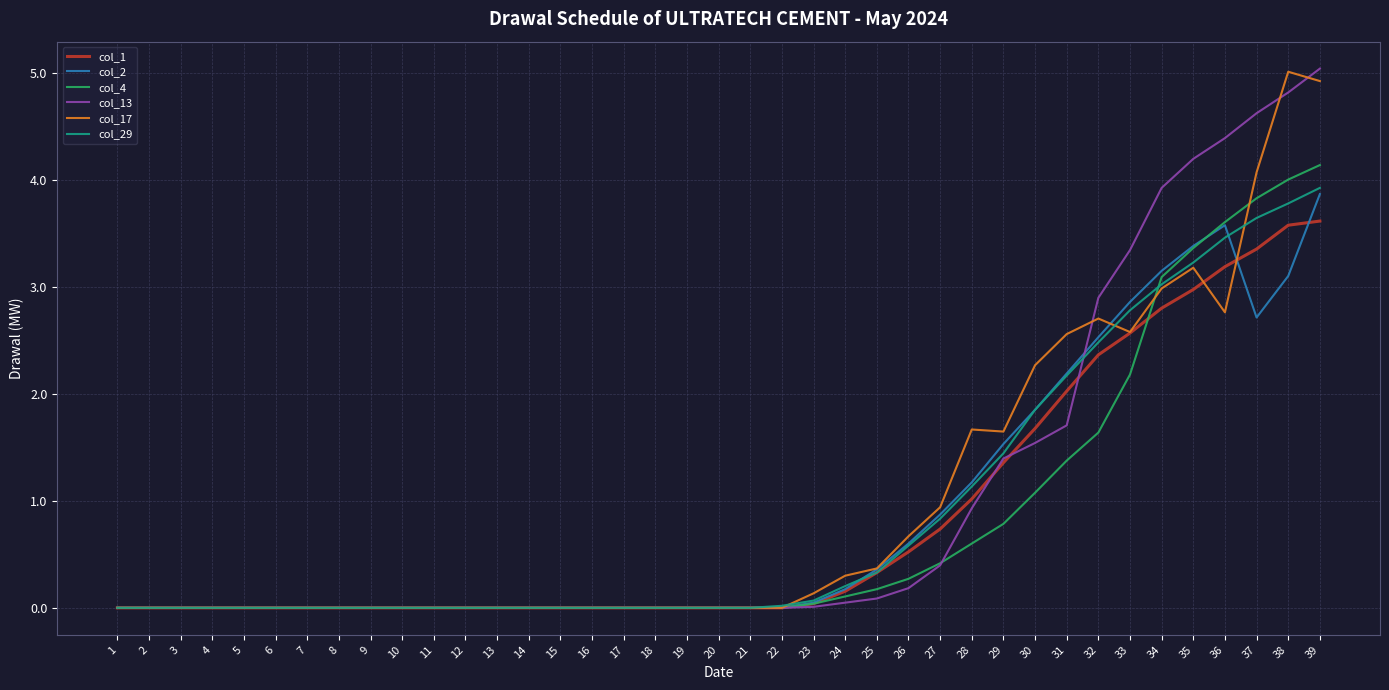

What is the maximum value for col_1?

3.6